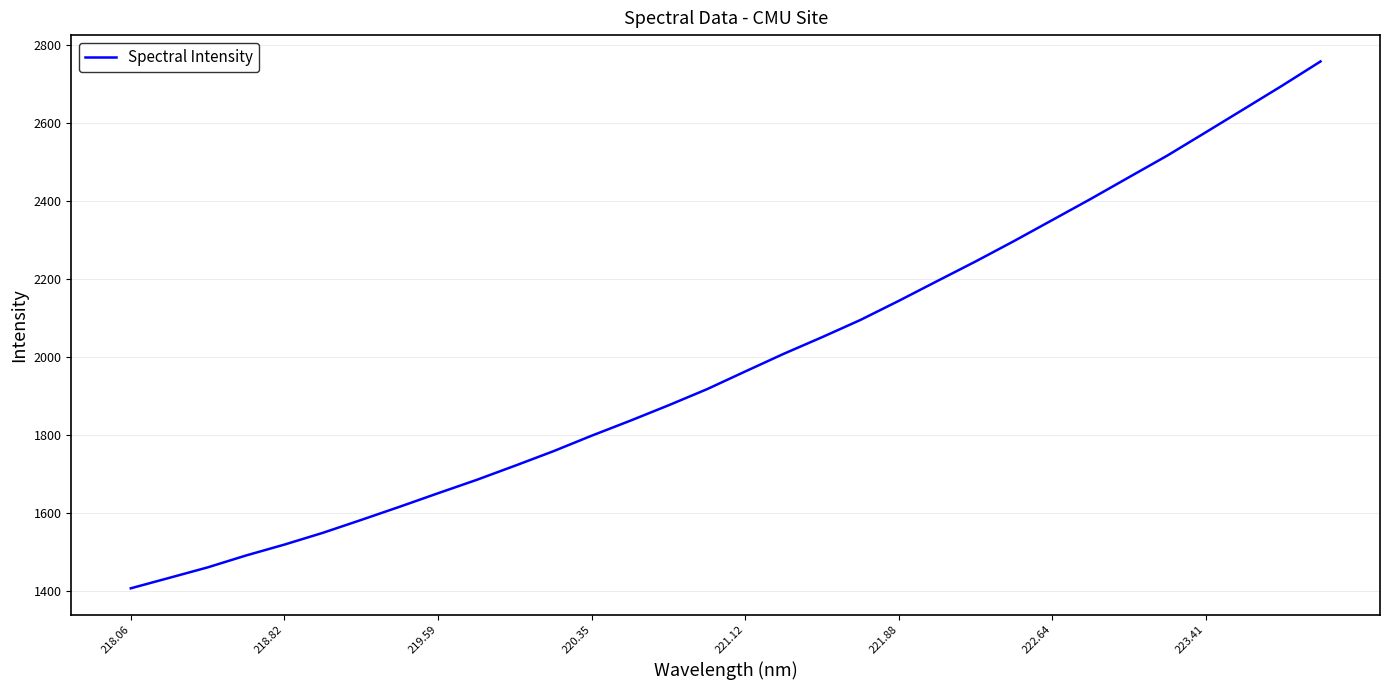

What is the sum of all values?

63694.2